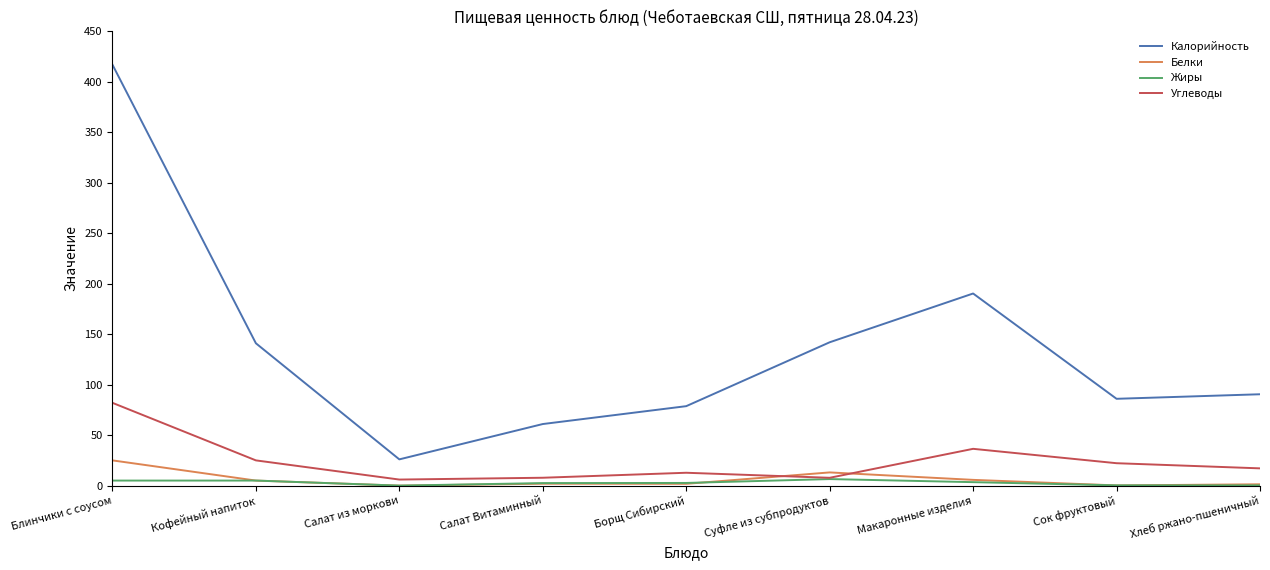

Between Салат Витаминный and Суфле из субпродуктов, which series saw the biggest shift?

Калорийность